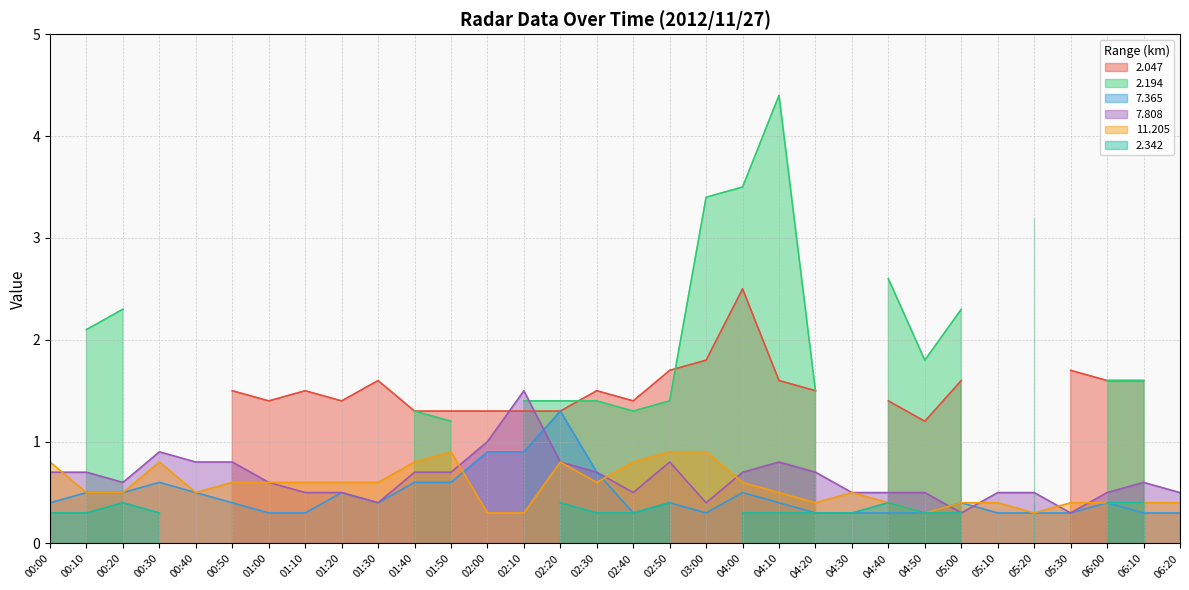

What is the difference between the 11.205 values at 01:50 and 05:20?

0.6